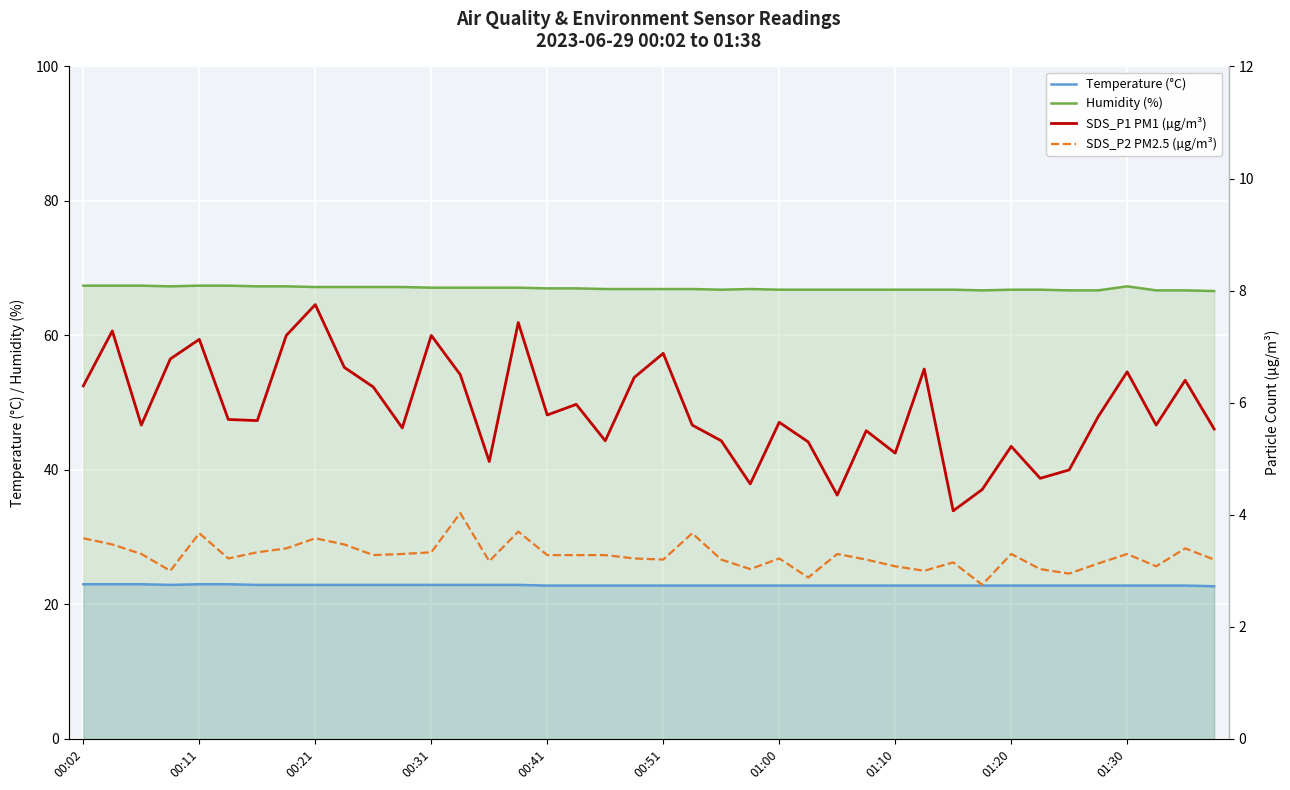

How many Humidity (%) values are between 66 and 67?

23